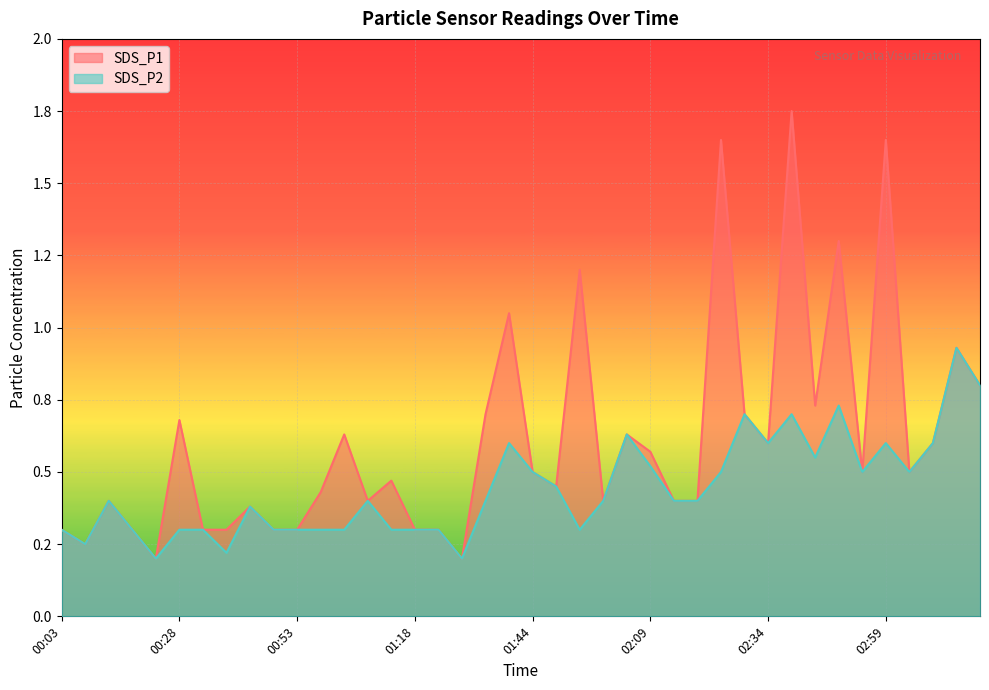

What value does the SDS_P1 series have at 00:03?

0.3